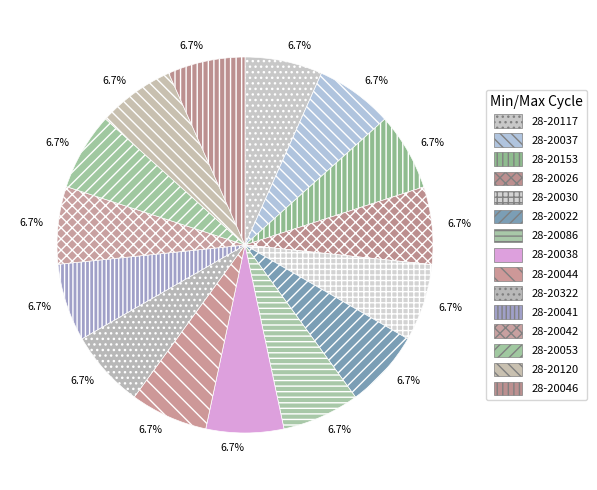

How many slices are in this pie chart?

15